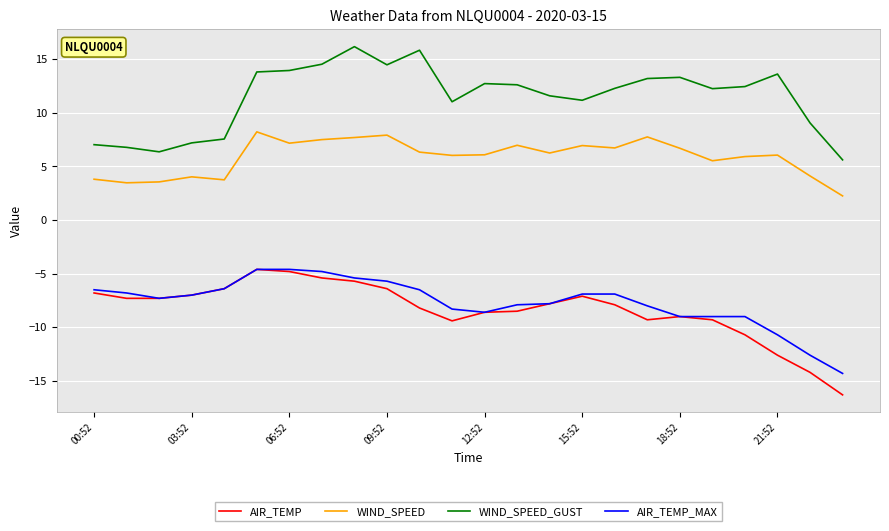

How many lines are shown in the chart?

4